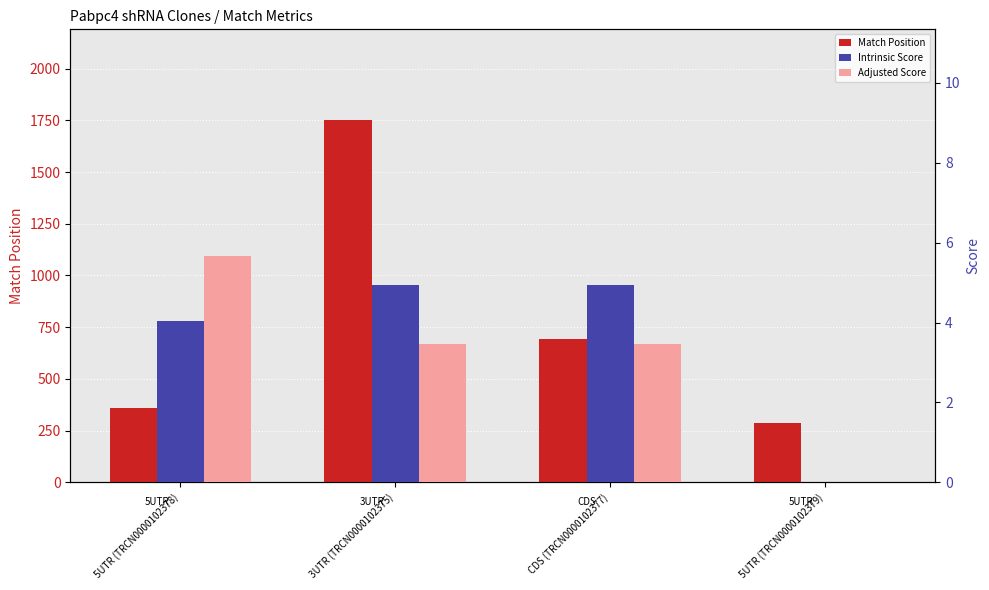

Rank the series by their maximum value, from lowest to highest.

Intrinsic Score, Adjusted Score, Match Position